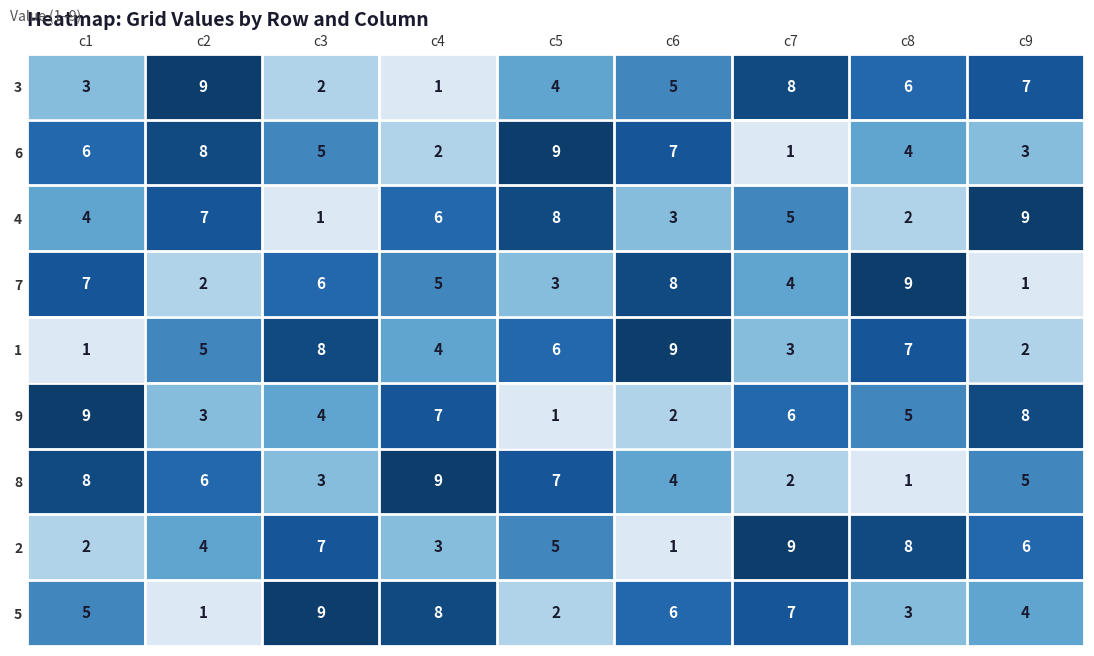

What is the spread (max minus min) of values at c8?

8